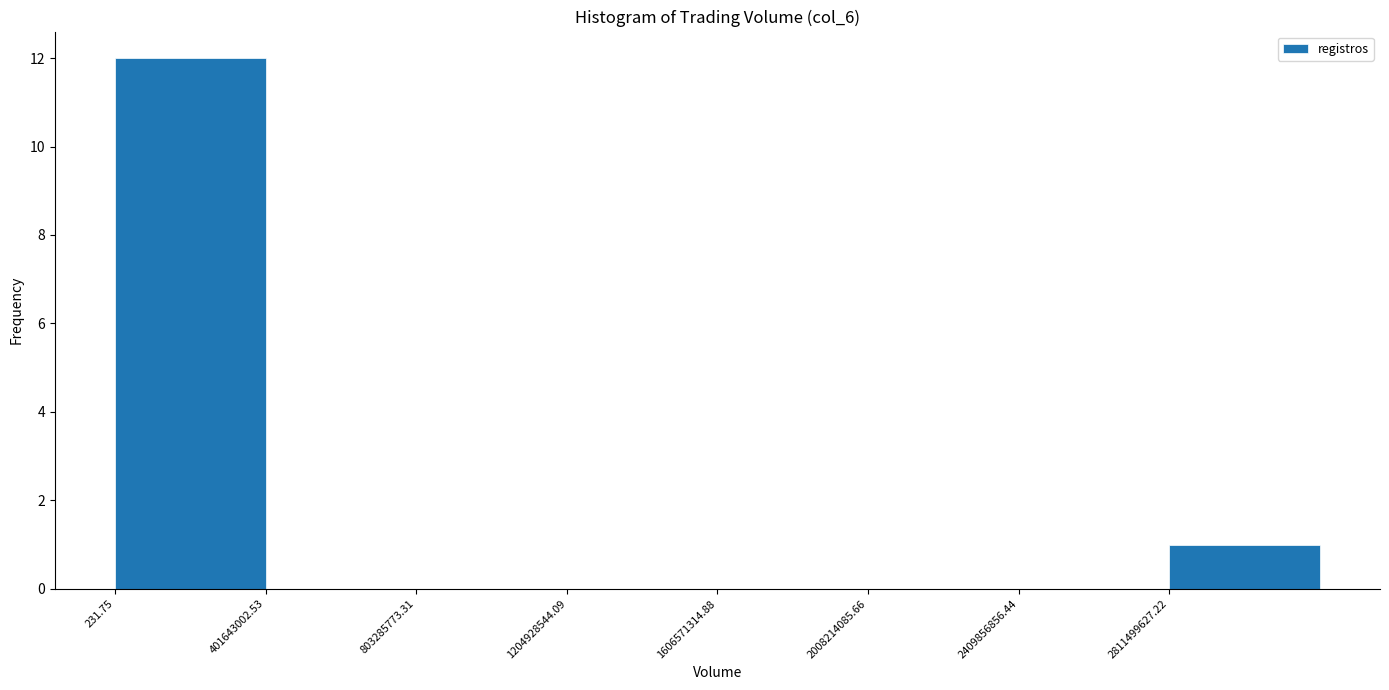

Reading left to right, transcribe this chart: for each bar, give the range it covers on the x-axis and its height. Neither the bar edges nor the heights are printed on the chart, so give them approximately, as read against the axes.

0 to 400000000: 12
400000000 to 800000000: 0
800000000 to 1200000000: 0
1200000000 to 1600000000: 0
1600000000 to 2000000000: 0
2000000000 to 2400000000: 0
2400000000 to 2800000000: 0
2800000000 to 3200000000: 1